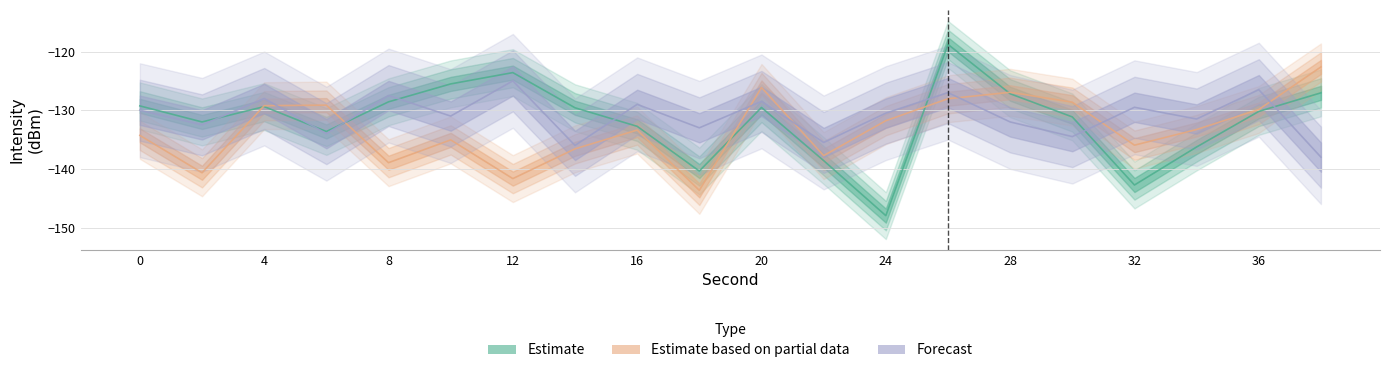

What is the value of the Forecast point at the 1st from the left?

-130.0